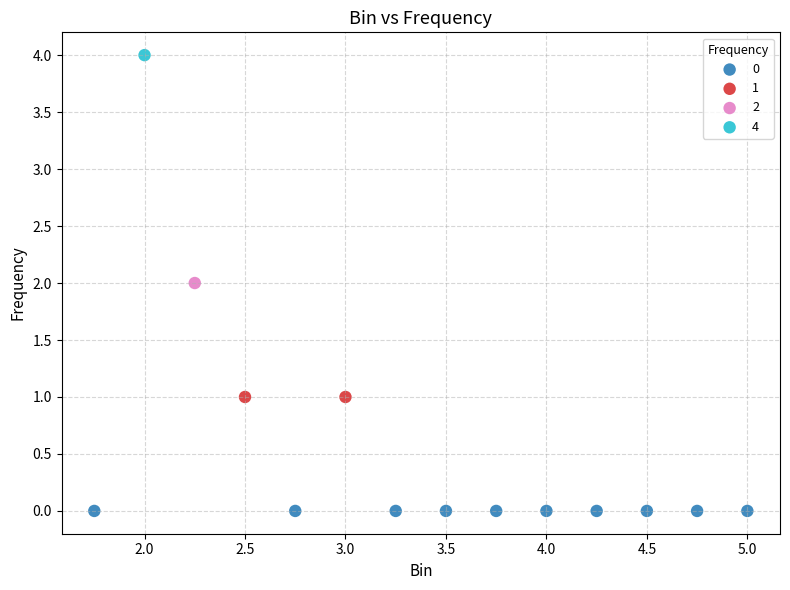

What are all the series names shown in the legend?

0, 1, 2, 4